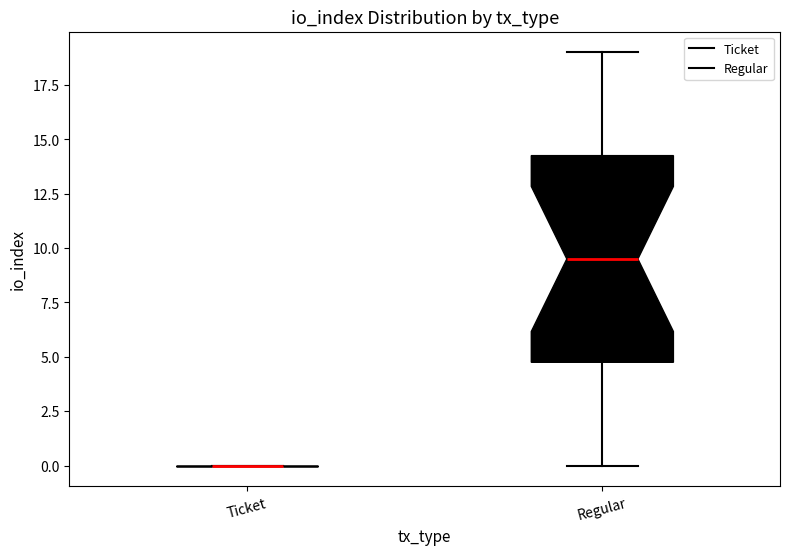

Reading left to right, read every box against the y-axis: the position of its median line, the range the box covers, and the ends of its whiskers. The values are not printed on the chart, so give them approximately, as read against the axis.

Ticket: box collapsed to a line at 0.0, whiskers 0.0 to 0.0
Regular: median 9.5, box 5.0 to 14.5, whiskers 0.0 to 19.0